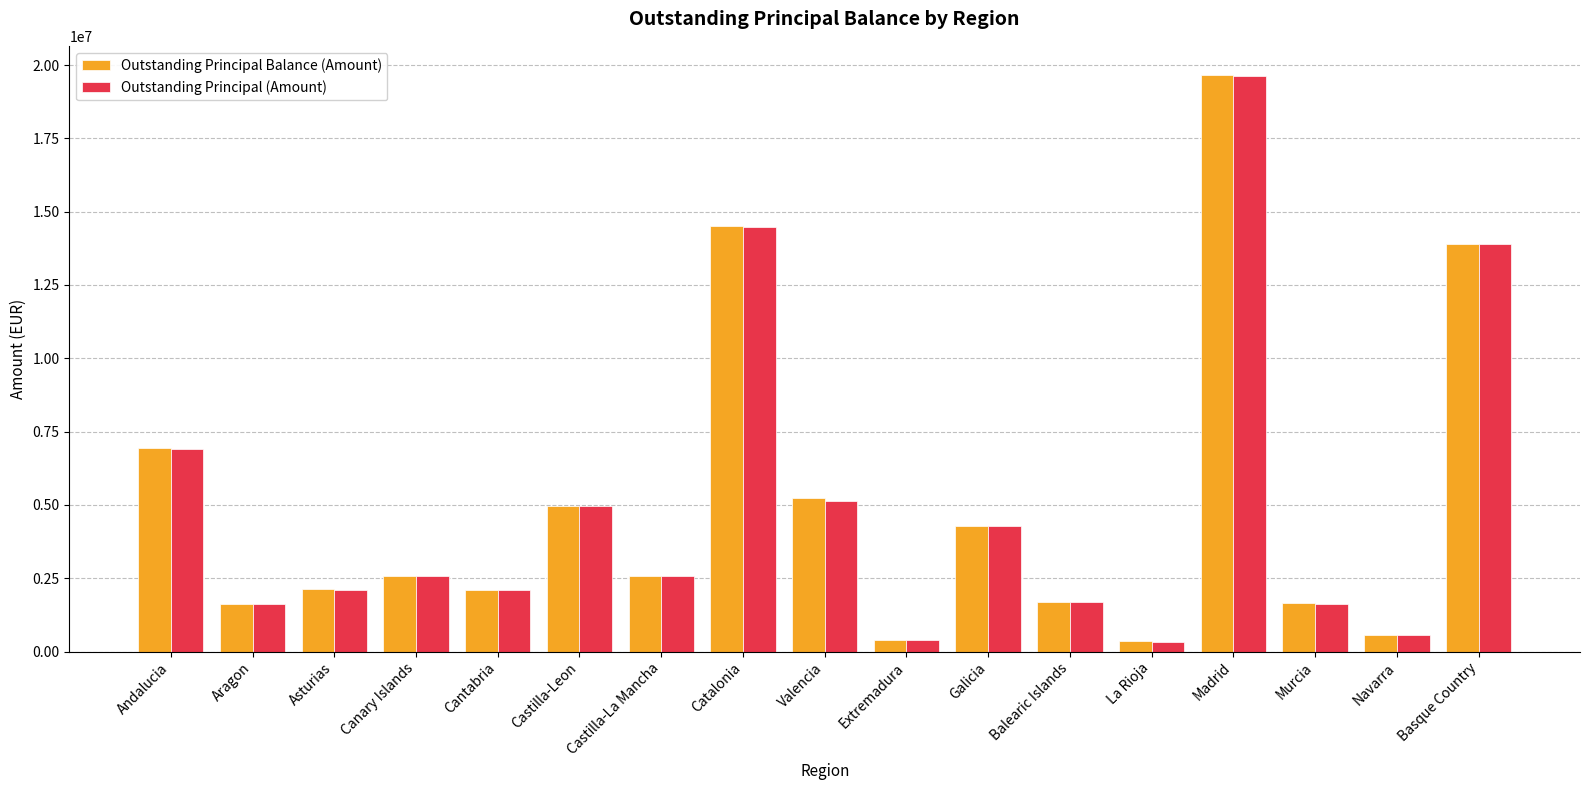

The value of Outstanding Principal (Amount) at Cantabria is 2091048.7. True or false?

True